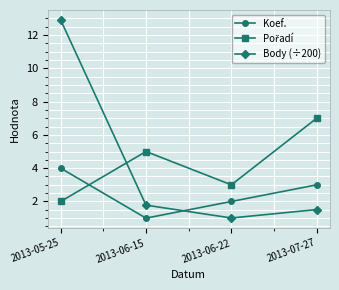

Between which two adjacent categories do Koef. and Body (÷200) first intersect?

2013-06-15 and 2013-06-22